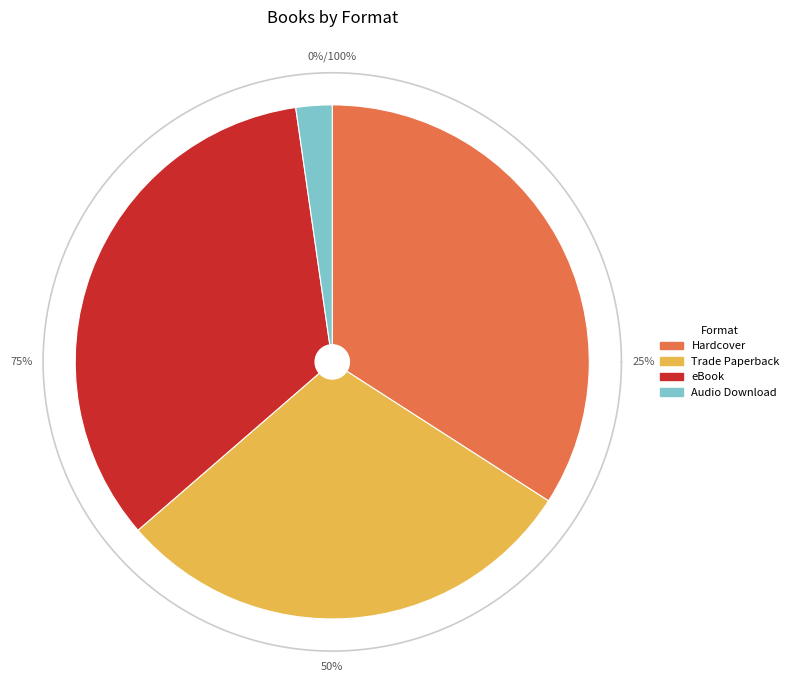

Does any single category account for the majority?

No